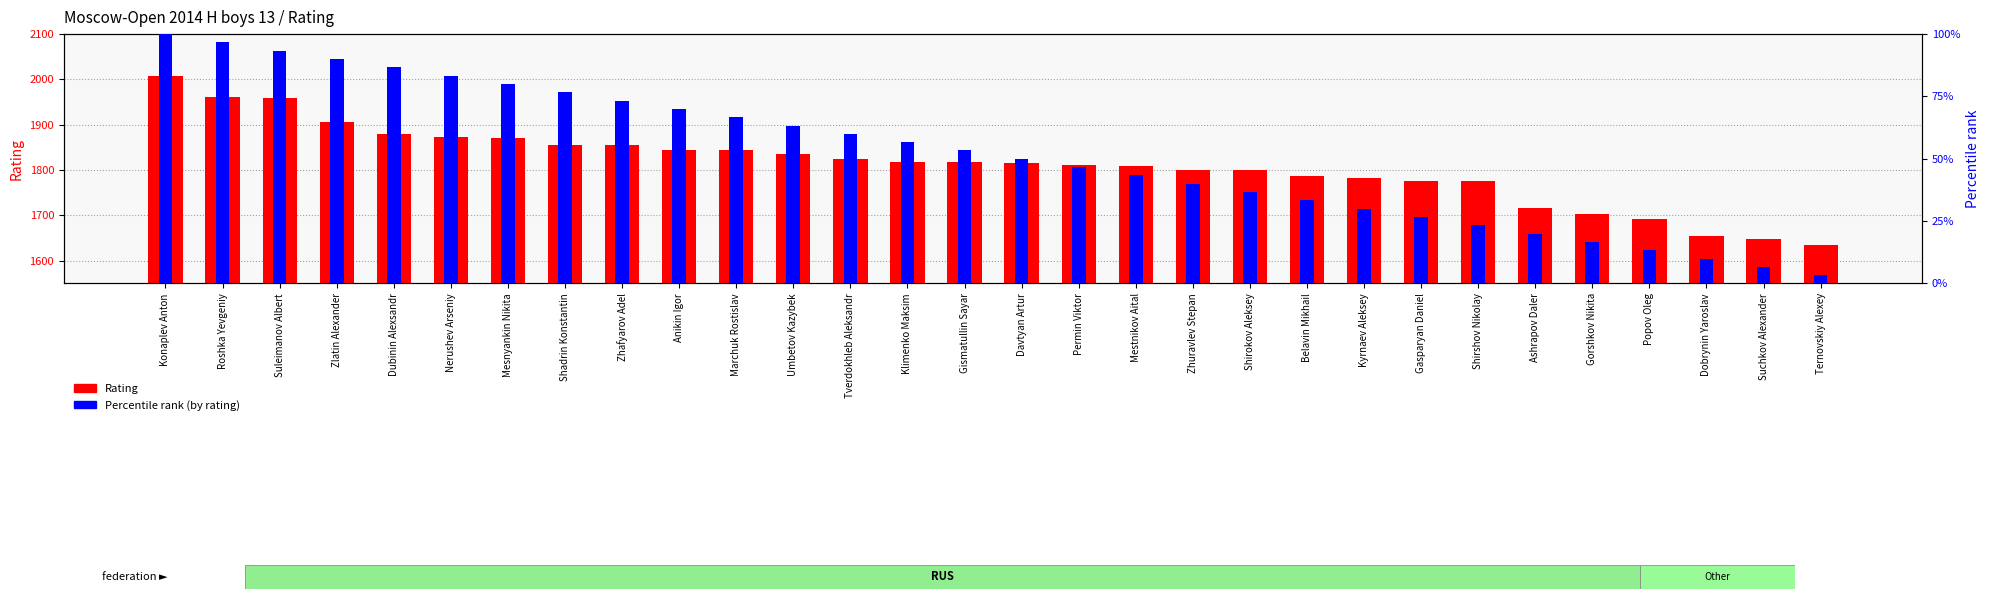

What is the label of the 26th bar from the left?

Gorshkov Nikita